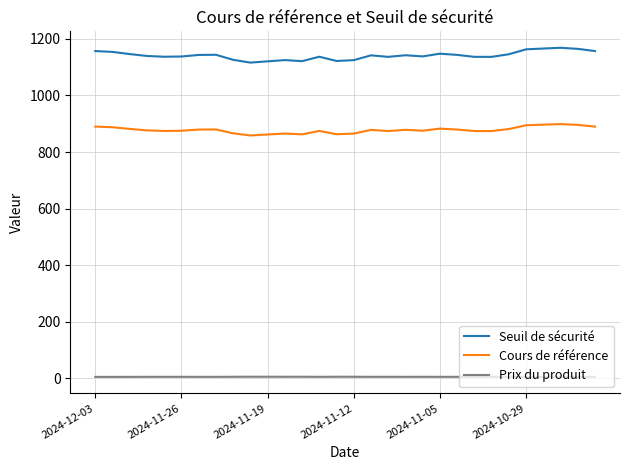

Rank the series by their maximum value, from lowest to highest.

Prix du produit, Cours de référence, Seuil de sécurité